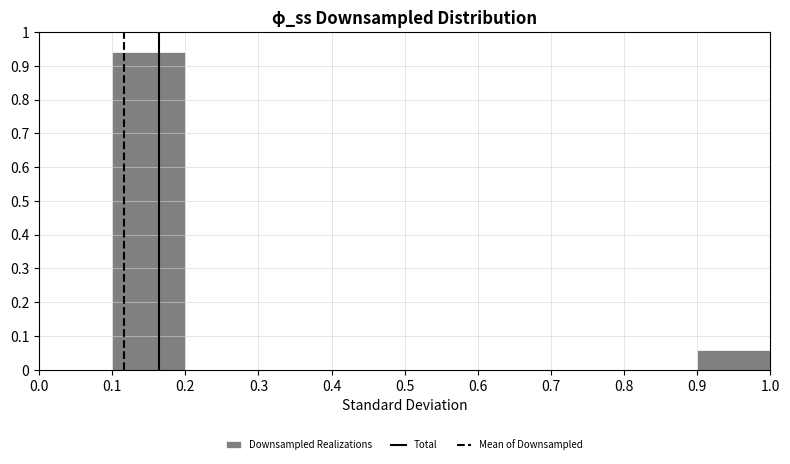

Reading left to right, list every bar in this chart as the range it spans on the x-axis followed by its height. The values are not printed on the chart, so give them approximately, as read against the axis.

0.0 to 0.1: 0
0.1 to 0.2: 0.94
0.2 to 0.3: 0
0.3 to 0.4: 0
0.4 to 0.5: 0
0.5 to 0.6: 0
0.6 to 0.7: 0
0.7 to 0.8: 0
0.8 to 0.9: 0
0.9 to 1.0: 0.06